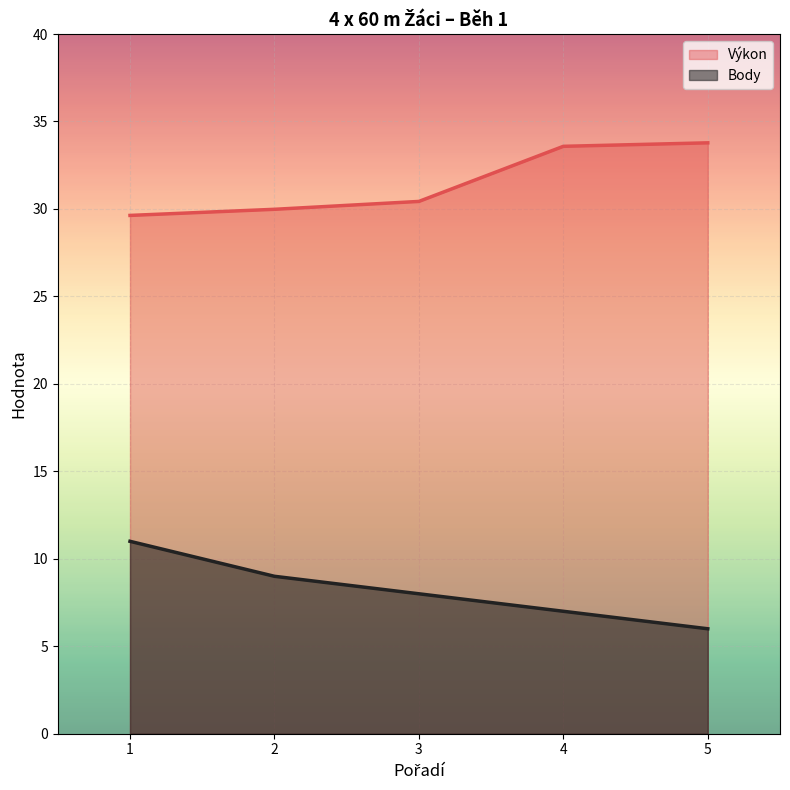

True or false: Výkon and Body intersect in this chart.

False